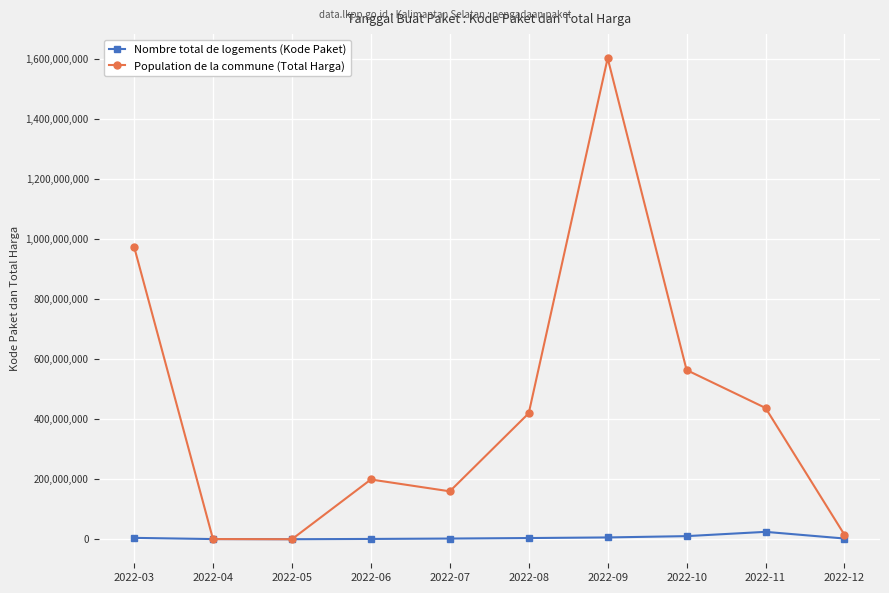

What is the total value across all series at 2022-12?

17096755